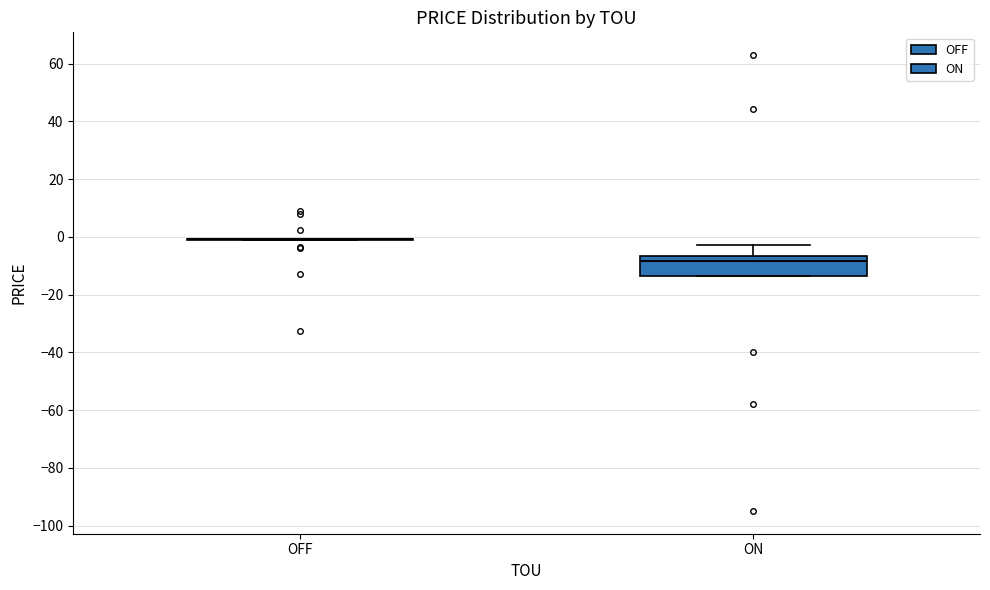

Which box is the tallest, from its lower edge to its upper edge?

ON